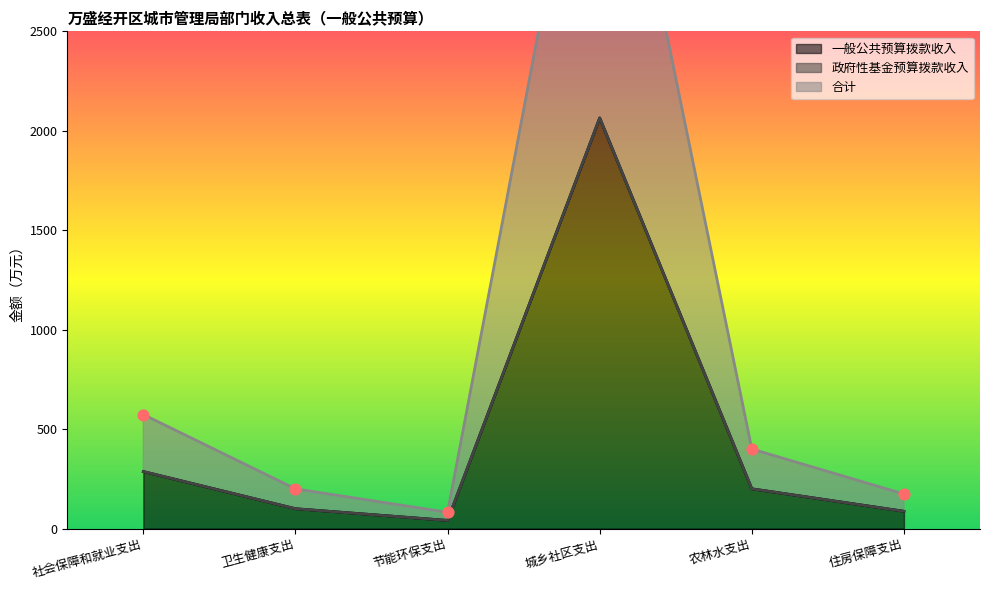

Which series reaches the minimum Y coordinate?

一般公共预算拨款收入